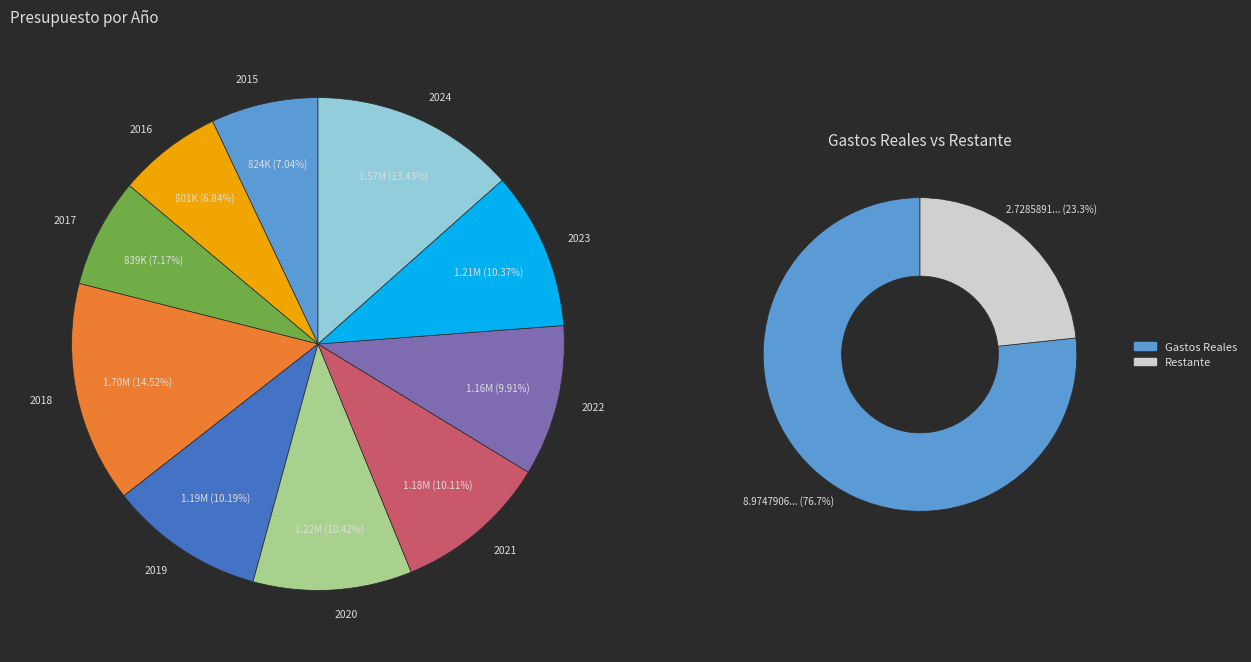

How much of the chart is everything except 2021?

89.9%